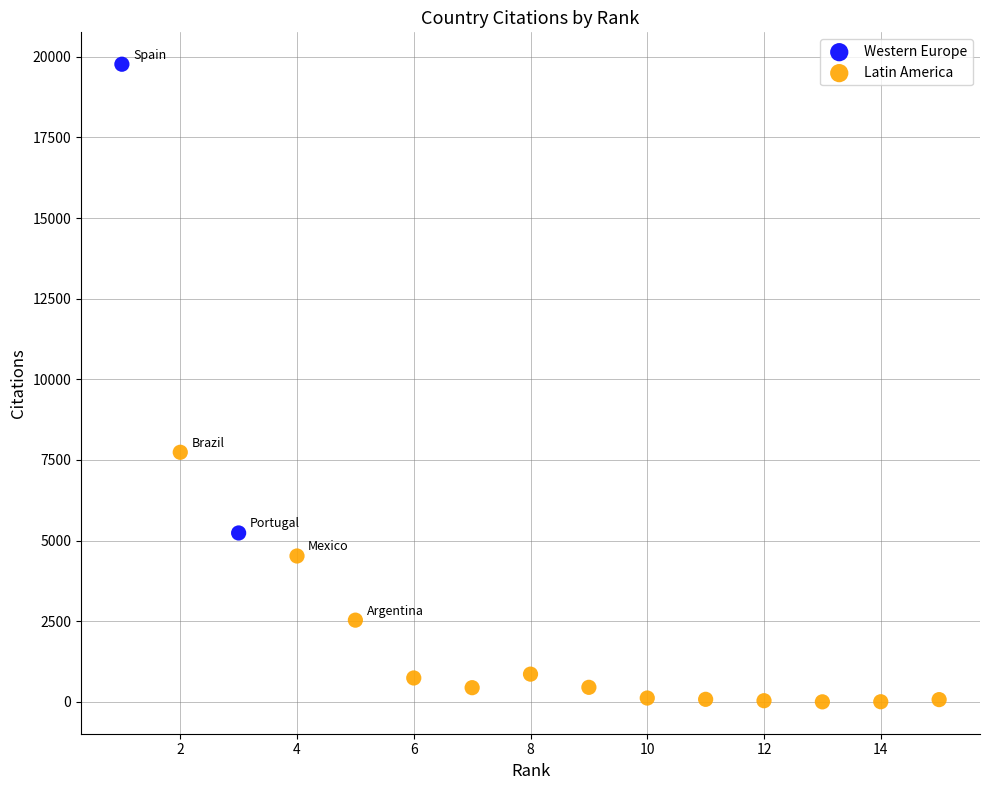

What are all the series names shown in the legend?

Western Europe, Latin America